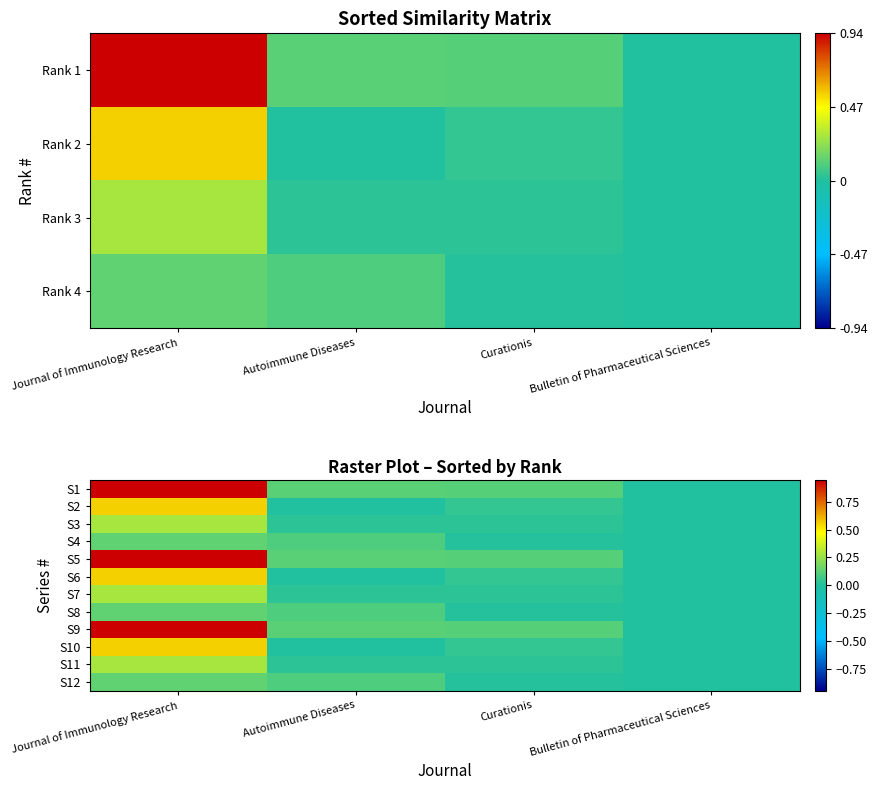

What is the greatest value displayed?

0.9